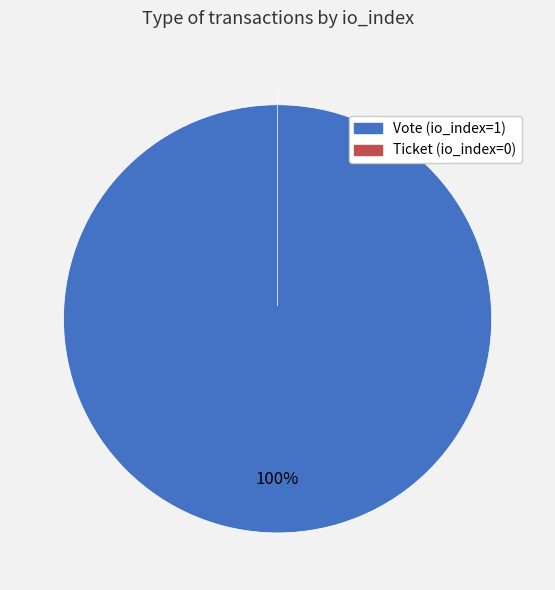

True or false: Ticket (io_index=0) accounts for 1% of the total.

False